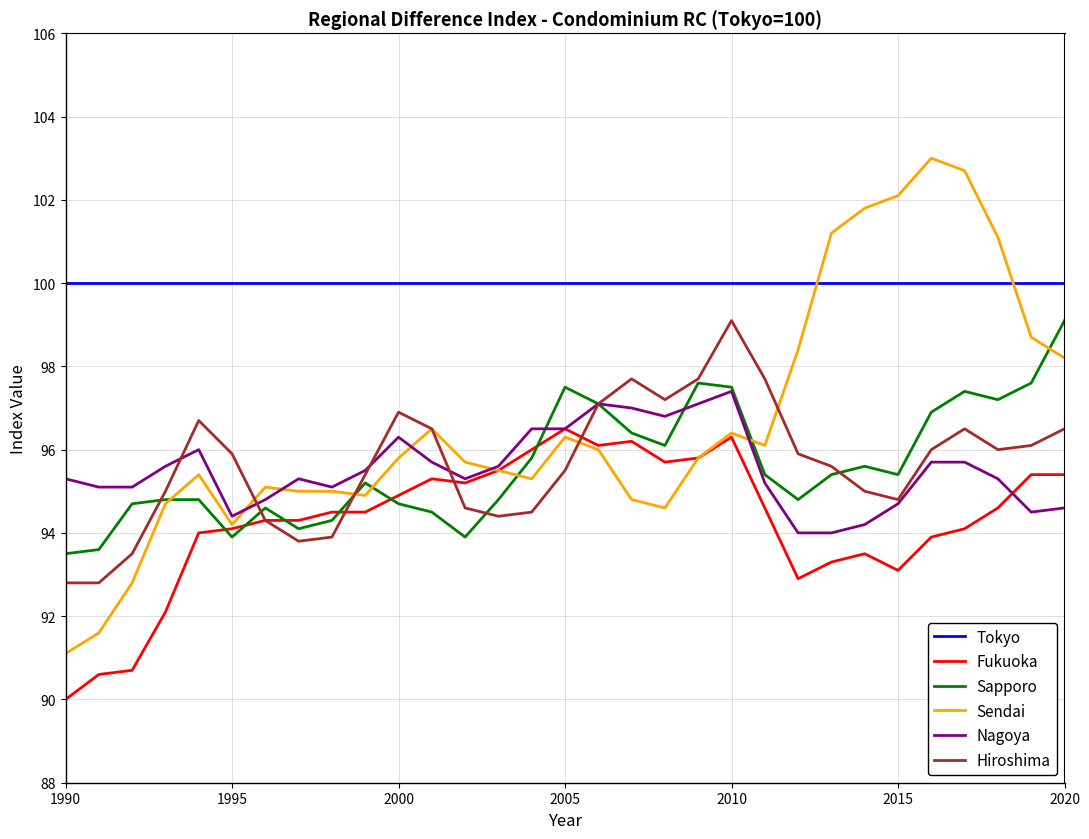

True or false: Sapporo has more than 0 interior local peaks.

True